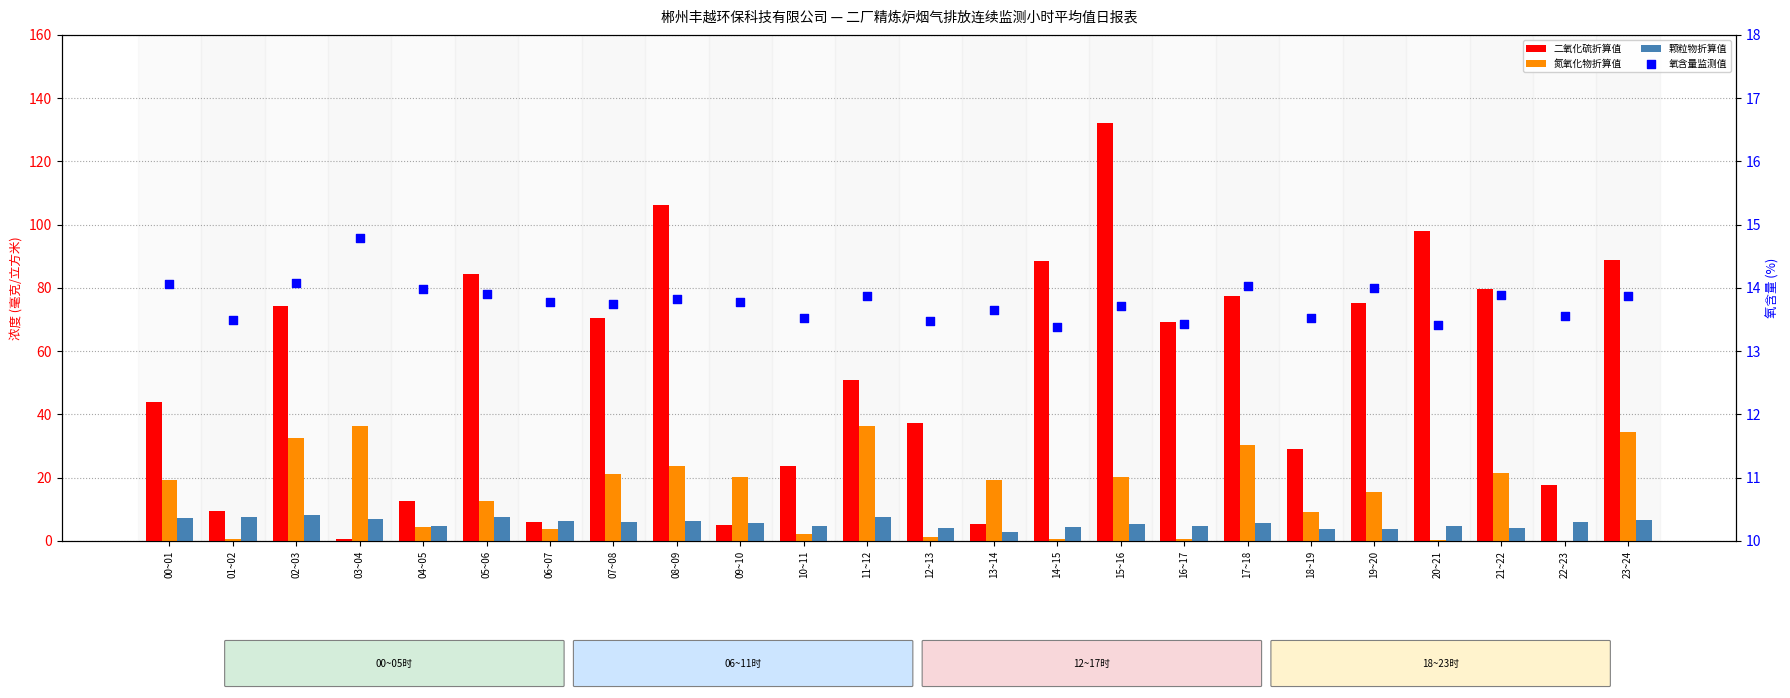

Which series has the largest total across all categories?

二氧化硫折算值